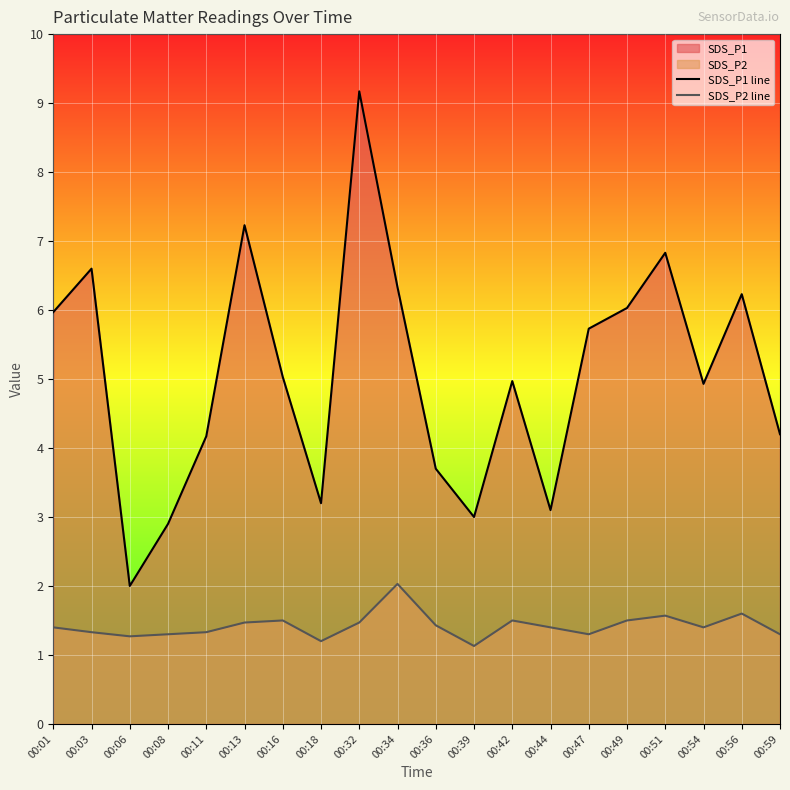

What is the difference between the maximum and minimum values in the SDS_P1 line series?

7.2